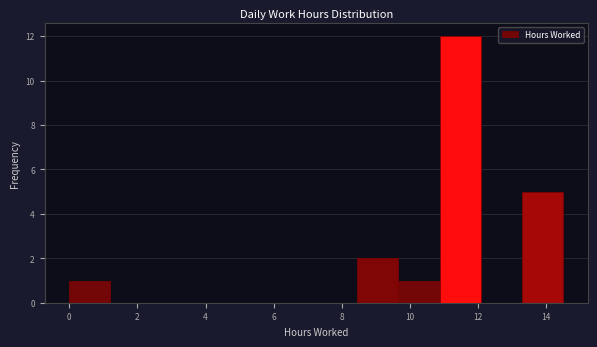

Over which range of the x-axis is the bar tallest?

10.8 to 12.0